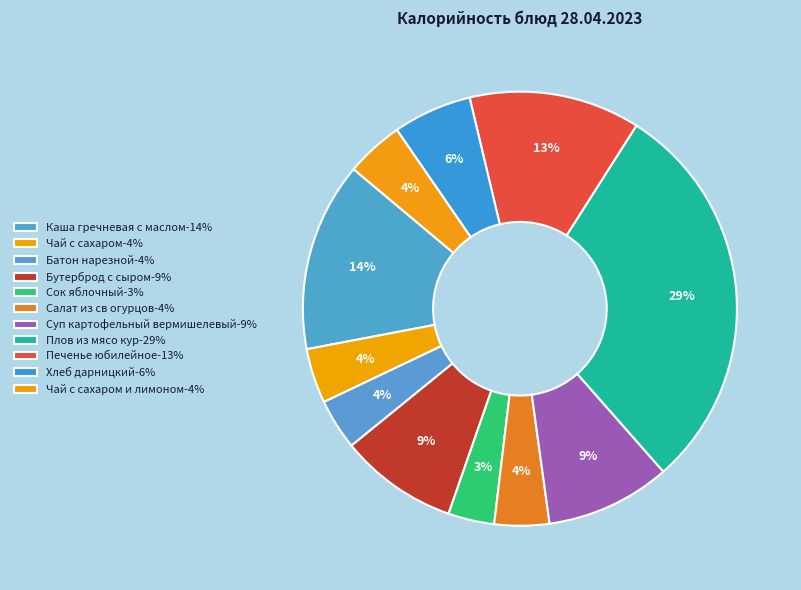

How many slices are in this pie chart?

11